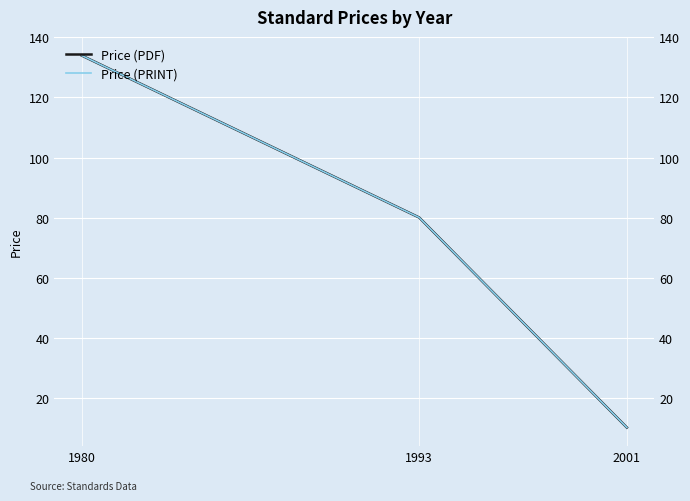

What is the average value of the Price (PDF) series?

75